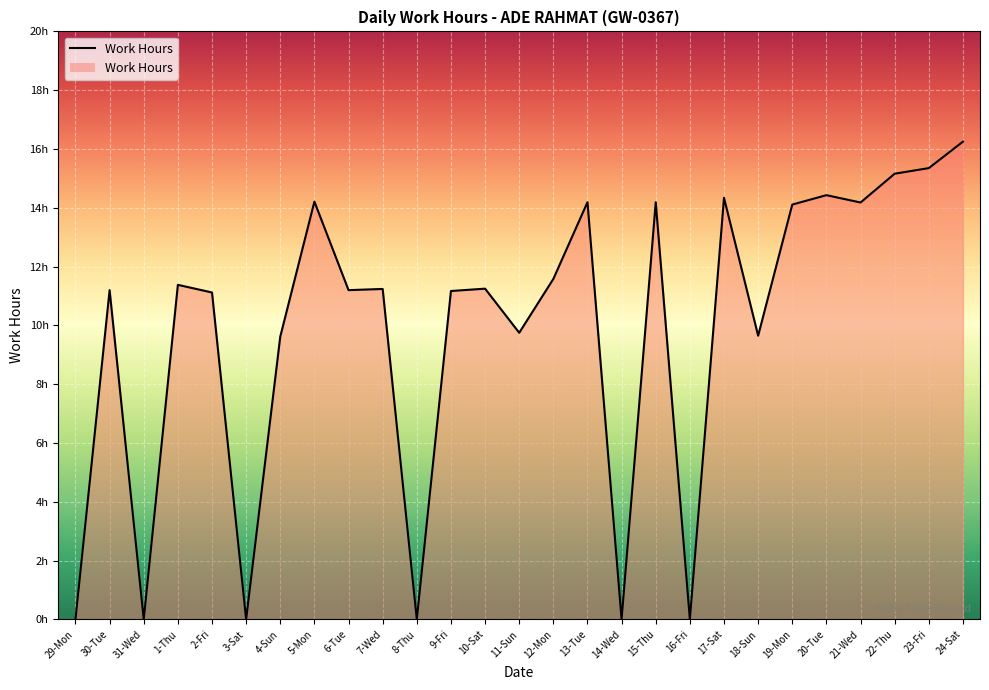

What is the greatest value displayed?

16.2